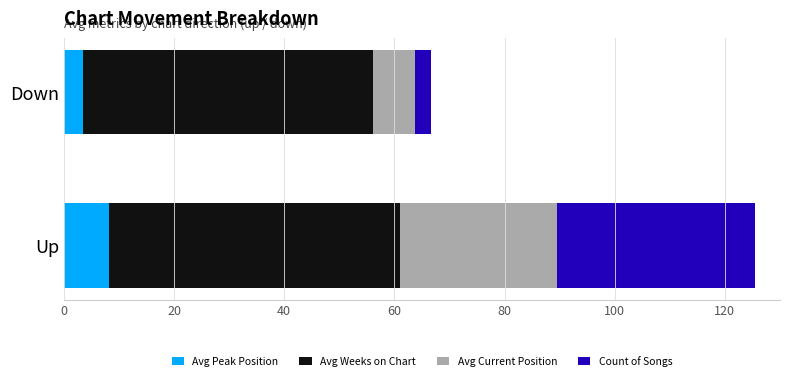

The Avg Peak Position series shows 3.5 at Down. True or false?

True